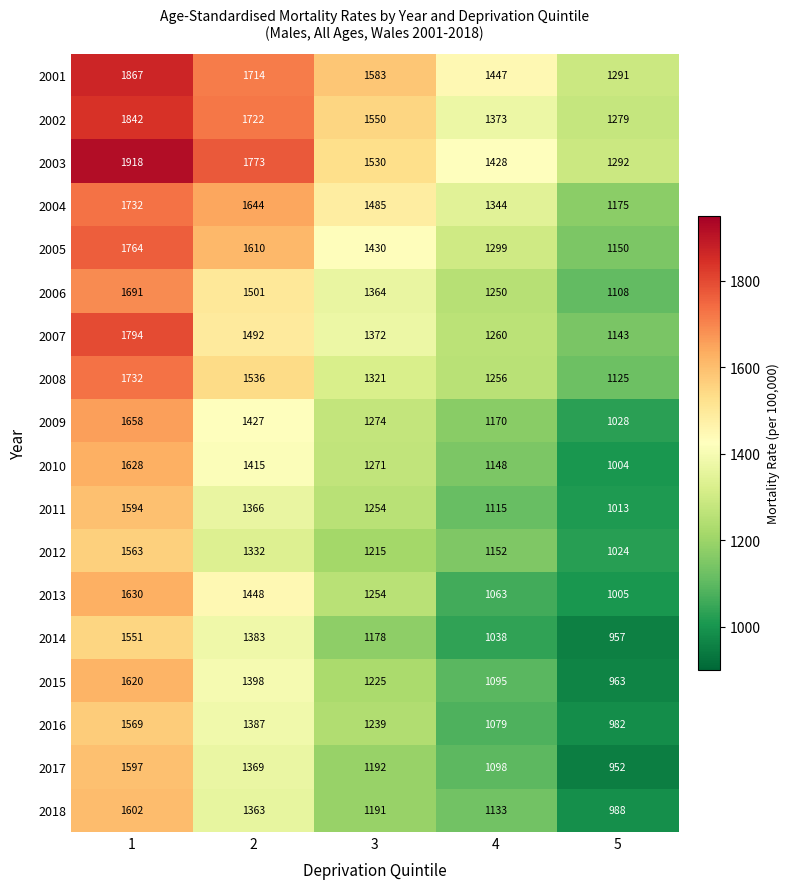

At which label is 2017 closest to 1274?

3